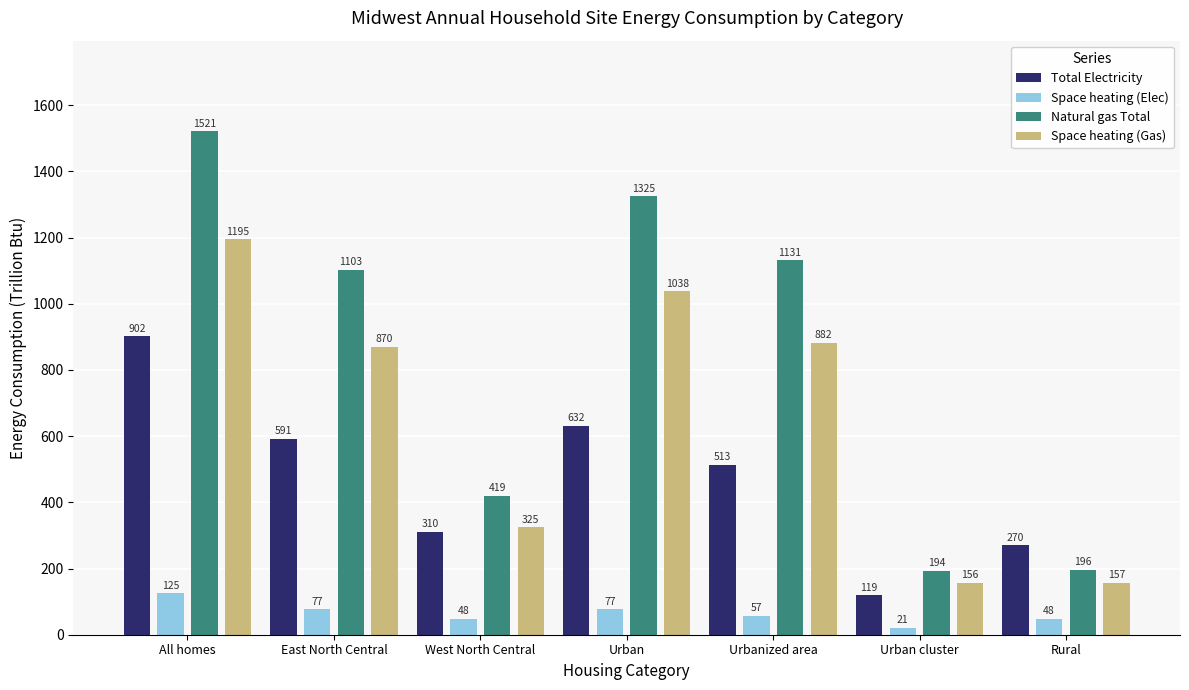

Reading left to right, what are all the values shown in this chart?

Total Electricity: 902	591	310	632	513	119	270
Space heating (Elec): 125	77	48	77	57	21	48
Natural gas Total: 1521	1103	419	1325	1131	194	196
Space heating (Gas): 1195	870	325	1038	882	156	157